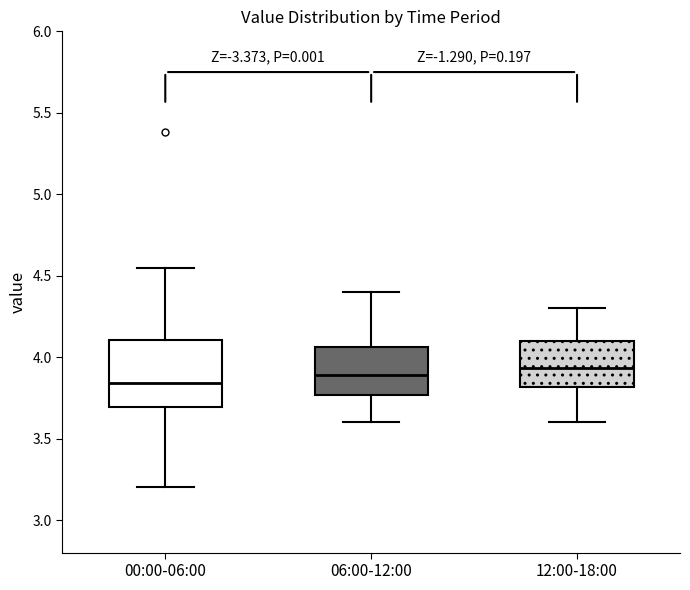

Where is the upper edge of the box for 06:00-12:00 on the y-axis? The values are not printed on the chart, so give them approximately, as read against the axis.

4.05